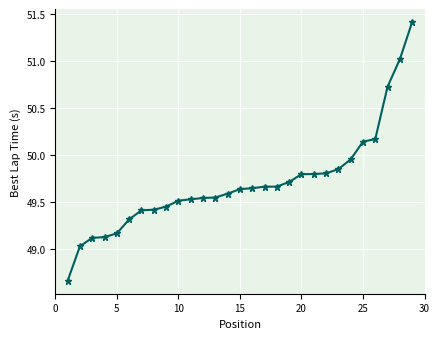

What is the greatest value displayed?

51.4